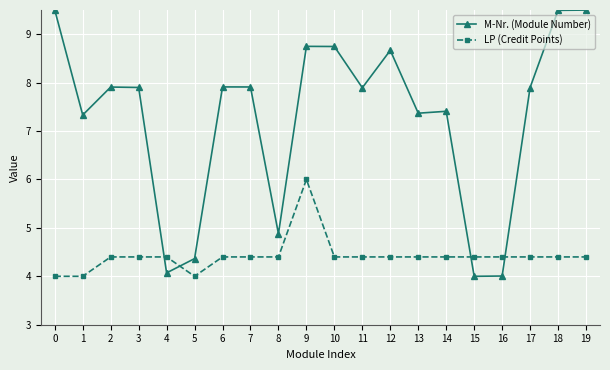

True or false: LP (Credit Points) and M-Nr. (Module Number) cross at least once.

True